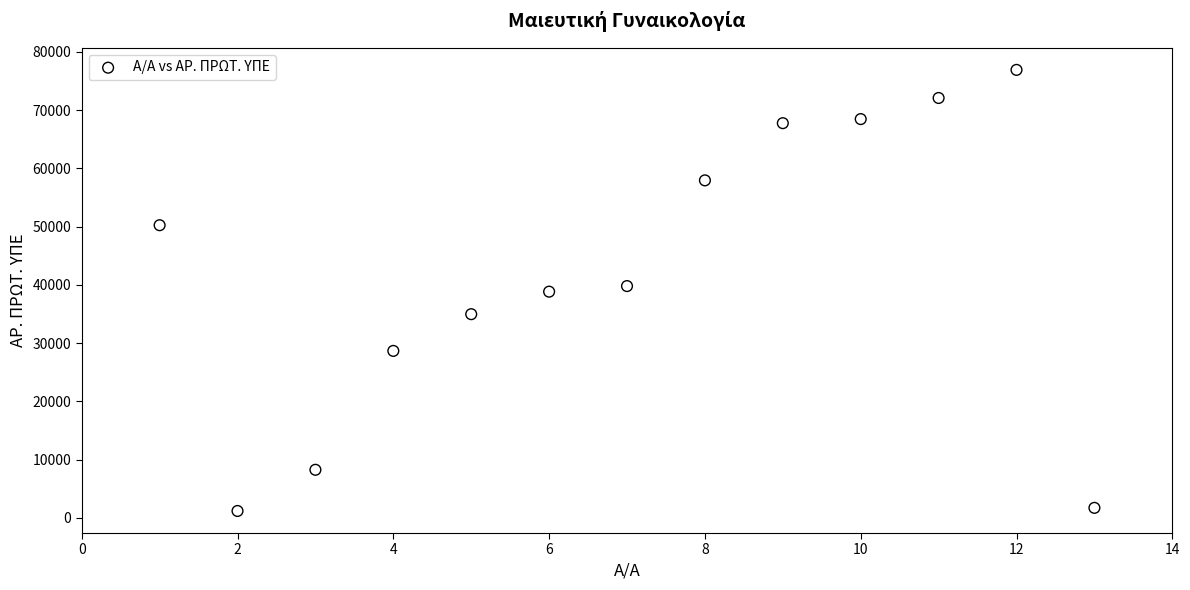

What is the range of X values (max minus min)?

12